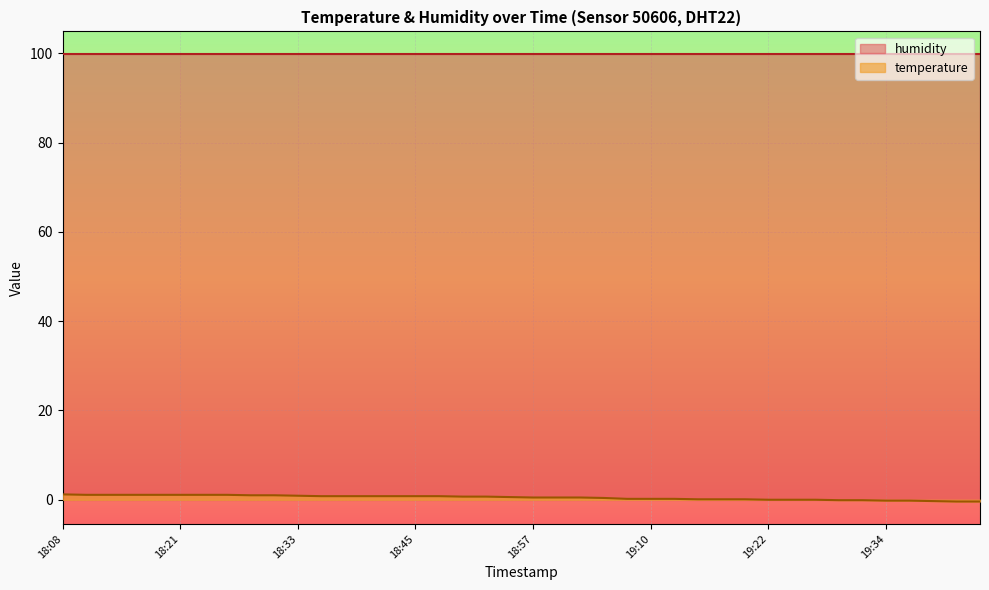

The chart shows a value of 0.3 at 18:33. True or false?

False